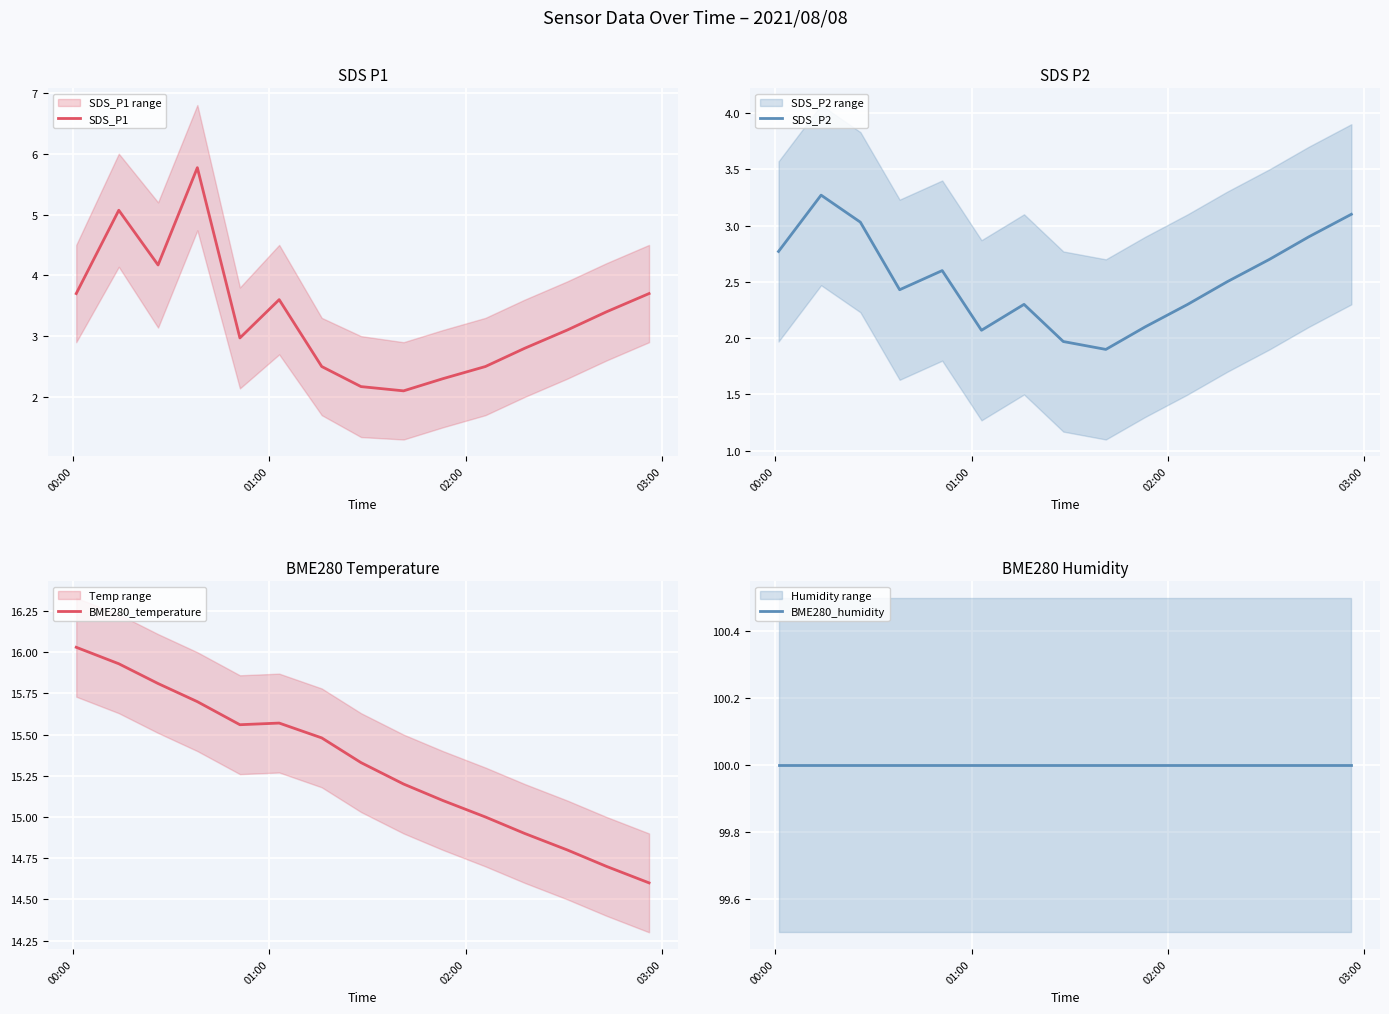

How many series are shown in this chart?

4